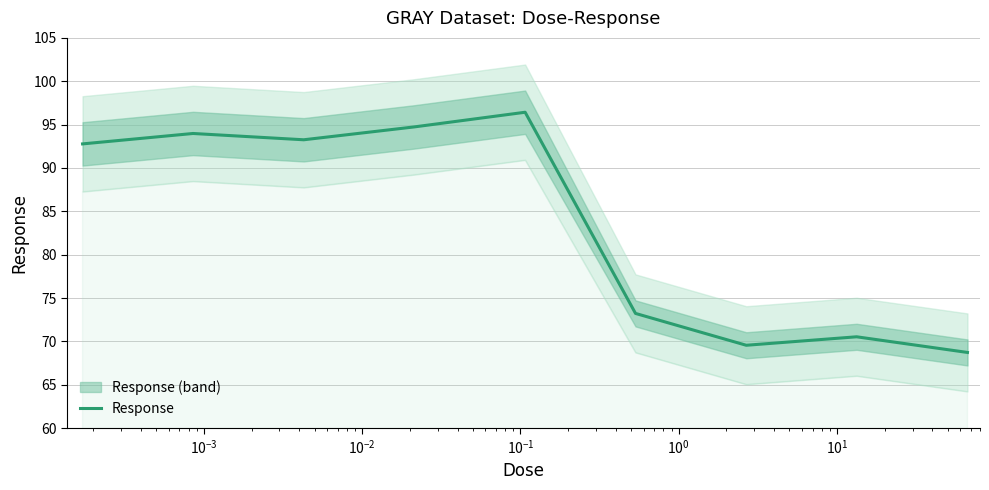

How many data points are less than 92?

4